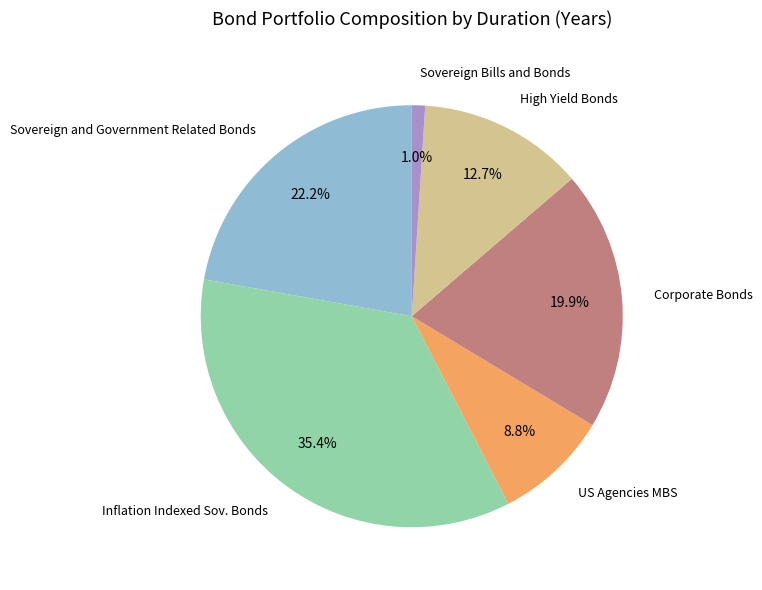

Does any single category account for the majority?

No